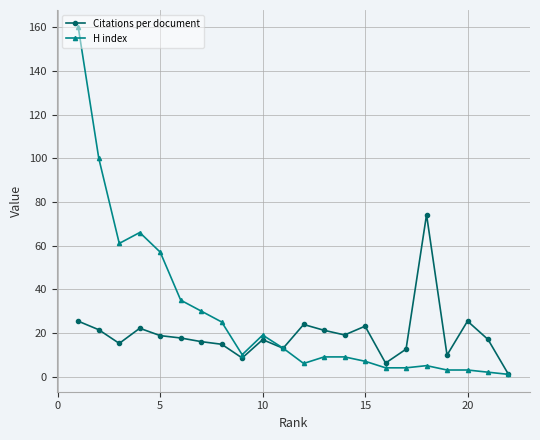

How many interior local valleys does the H index series have?

3